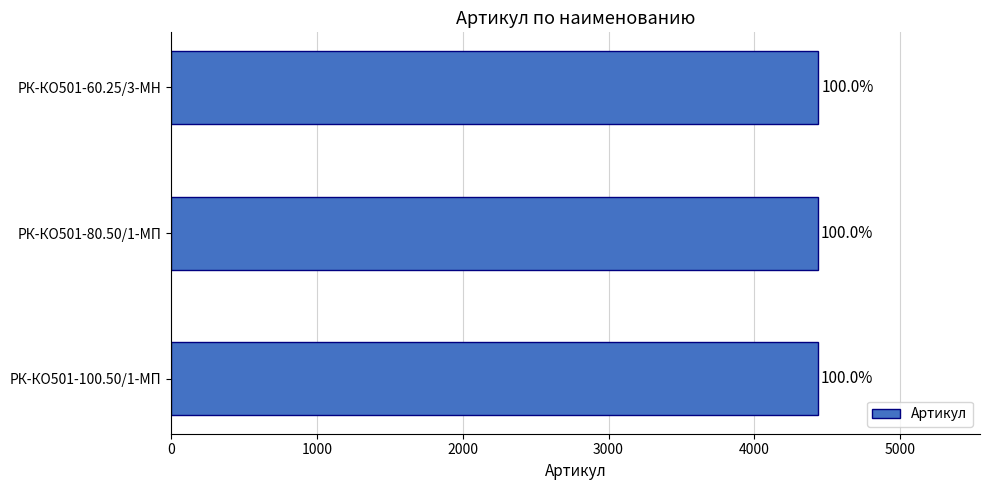

Are the bars horizontal?

Yes